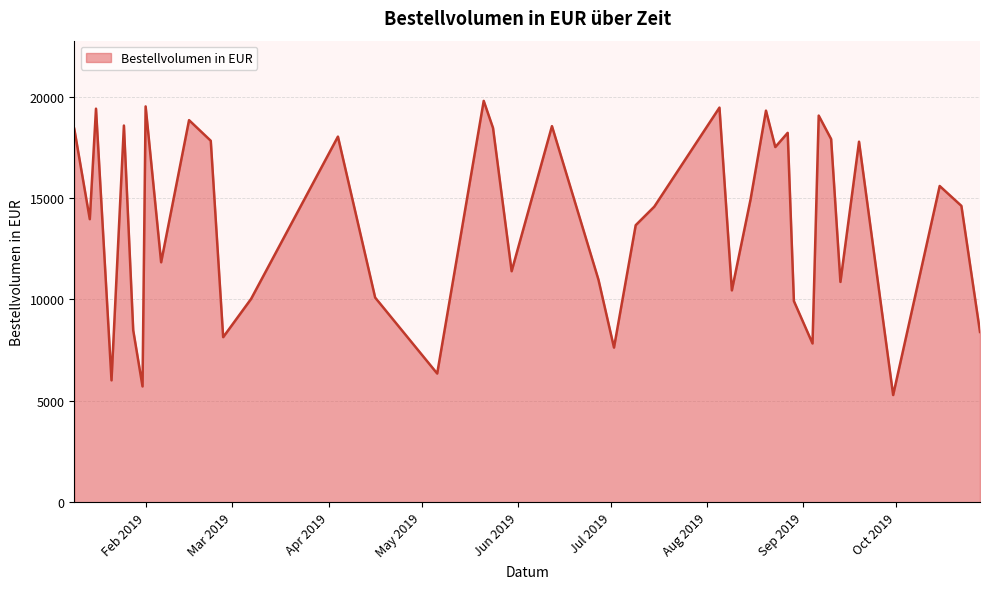

How many lines are shown in the chart?

1